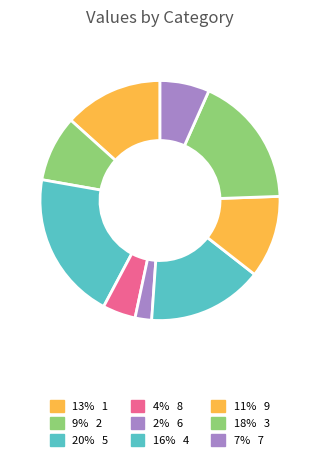

To the nearest percent, what is the average slice percentage?

11%